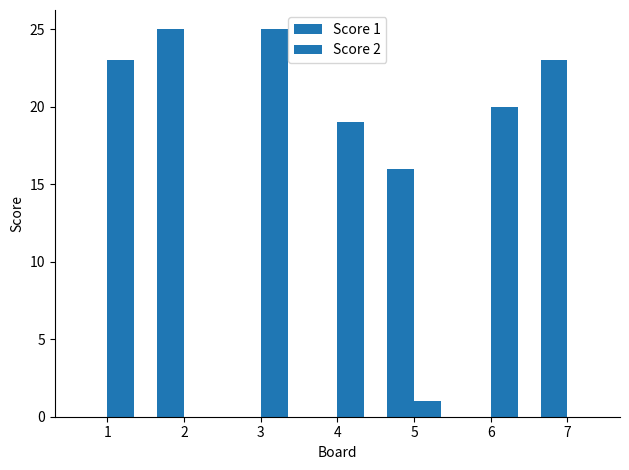

Are the bars horizontal?

No